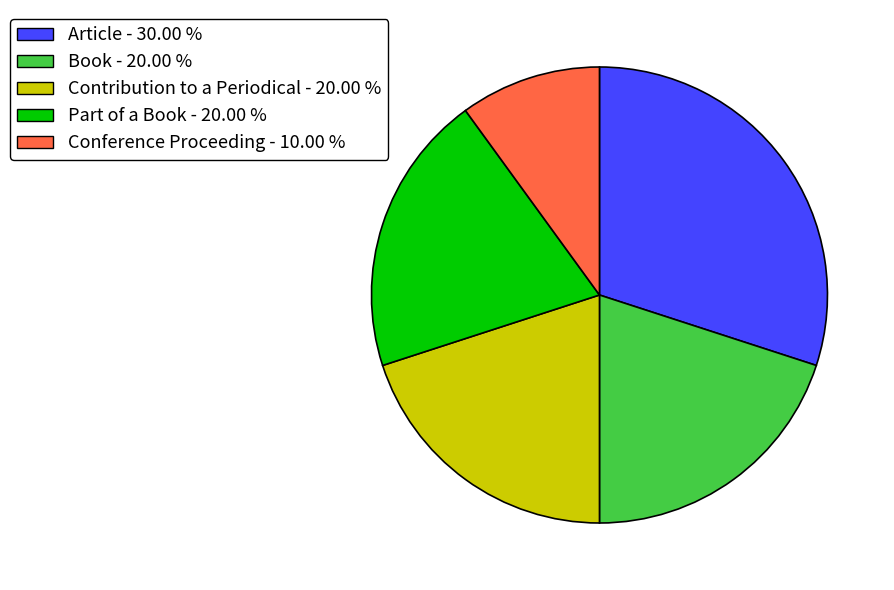

Between Contribution to a Periodical - 20.00 % and Conference Proceeding - 10.00 %, which is larger?

Contribution to a Periodical - 20.00 %